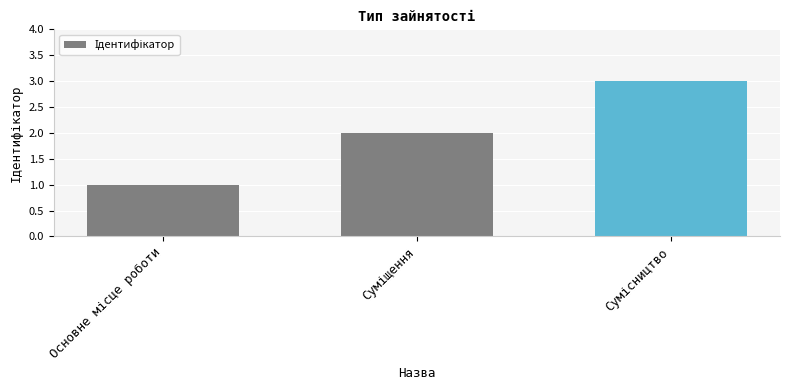

Are the bars grouped side by side (vs. stacked)?

No